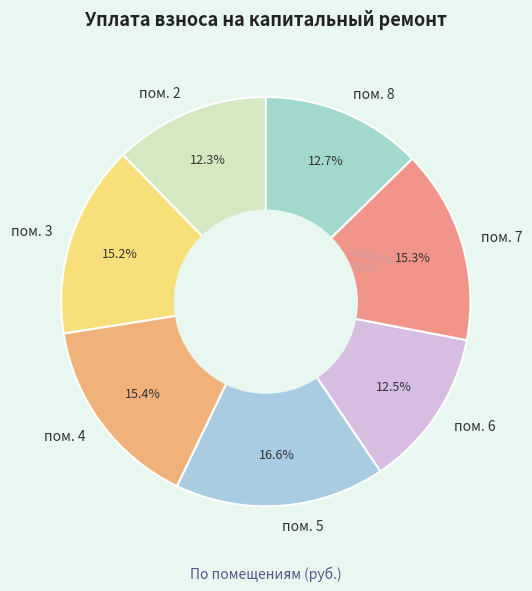

To the nearest percent, what is the combined percentage of пом. 5 and пом. 8?

29%